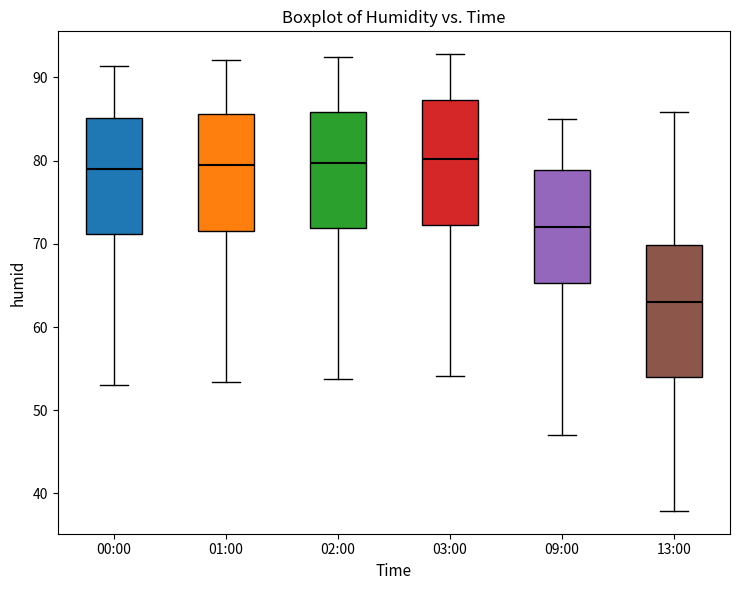

Where does the median line of the box for 01:00 sit on the y-axis? The values are not printed on the chart, so give them approximately, as read against the axis.

79